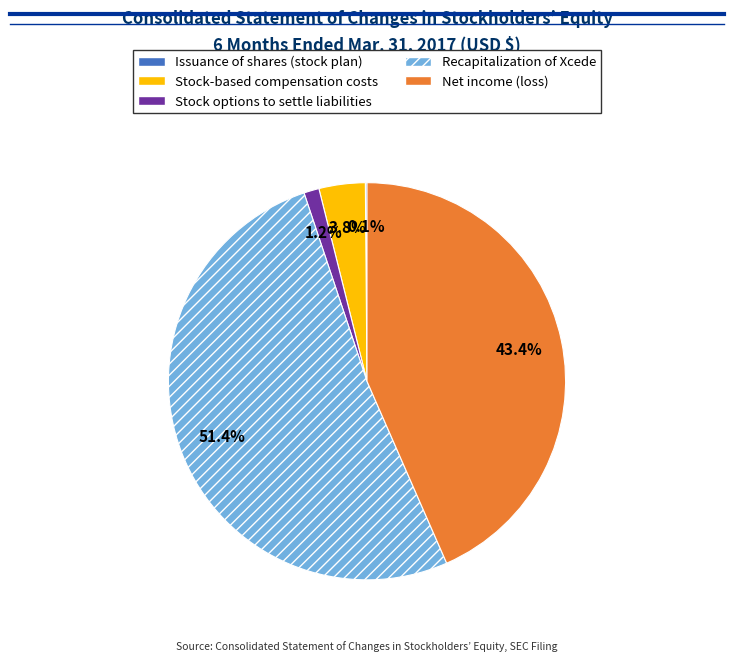

To the nearest percent, what portion does Stock-based compensation costs represent?

4%